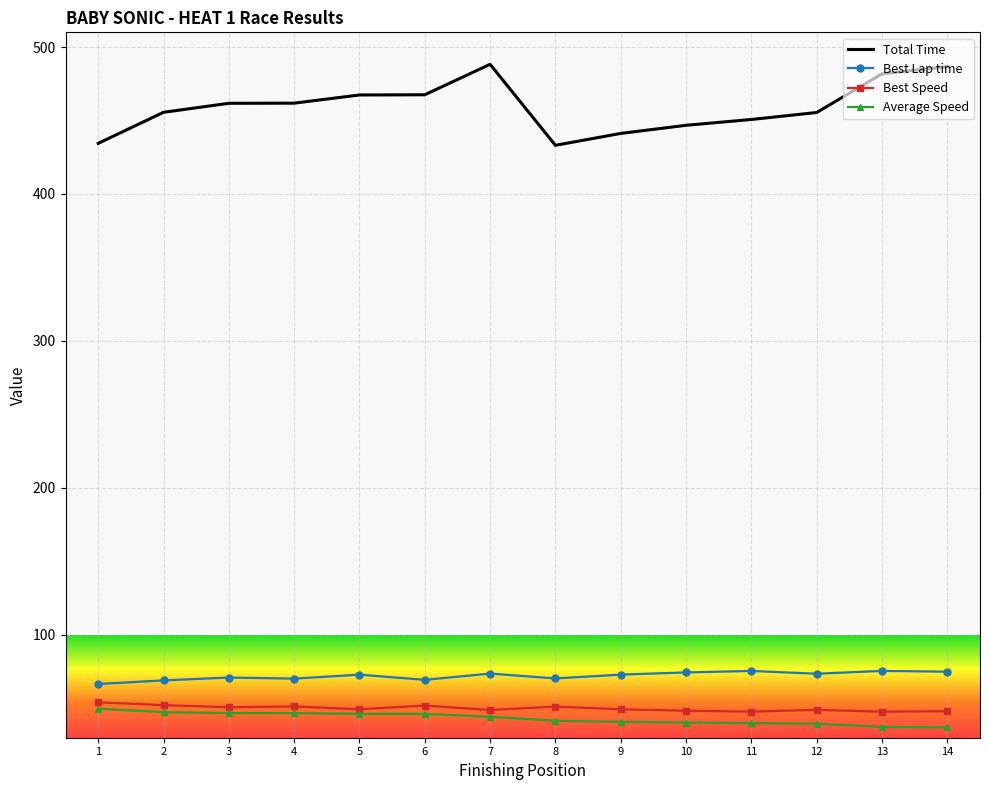

What is the minimum value for Best Speed?

47.7